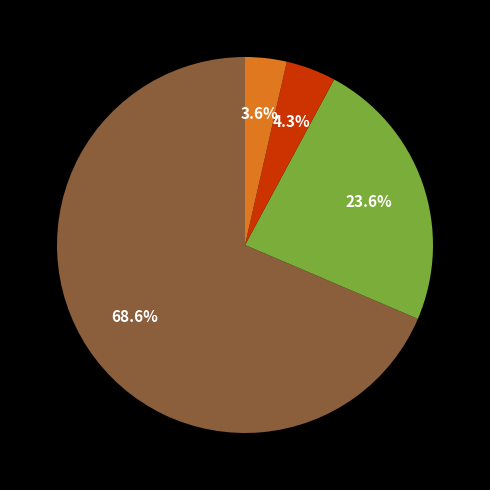

Is there any slice that represents more than half of the pie?

Yes